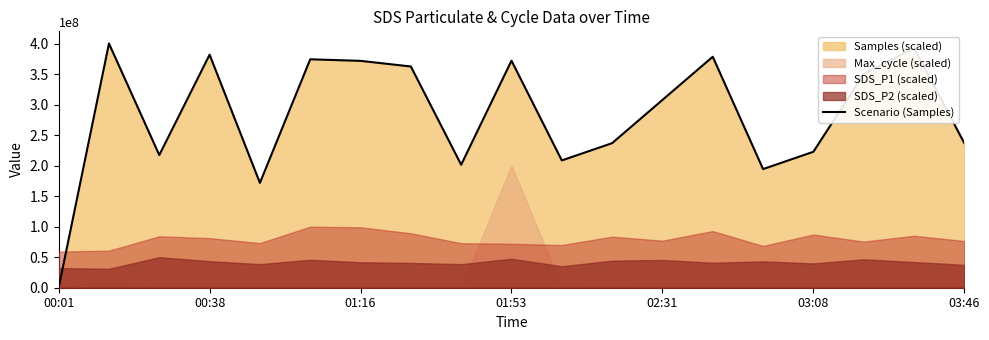

What is the sum of all values?

5380091298.3